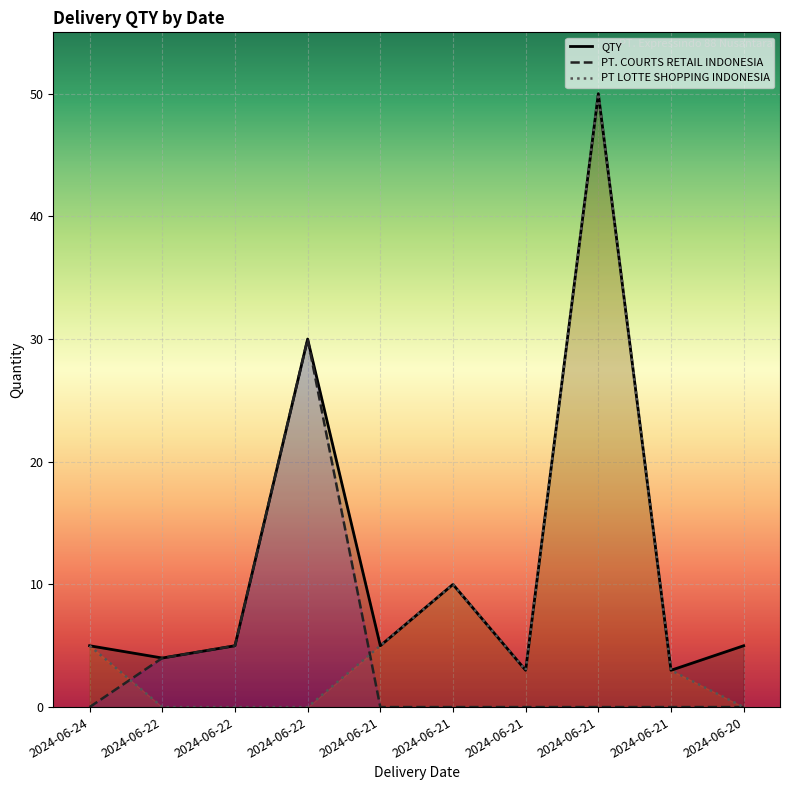

True or false: QTY and PT LOTTE SHOPPING INDONESIA cross at least once.

False